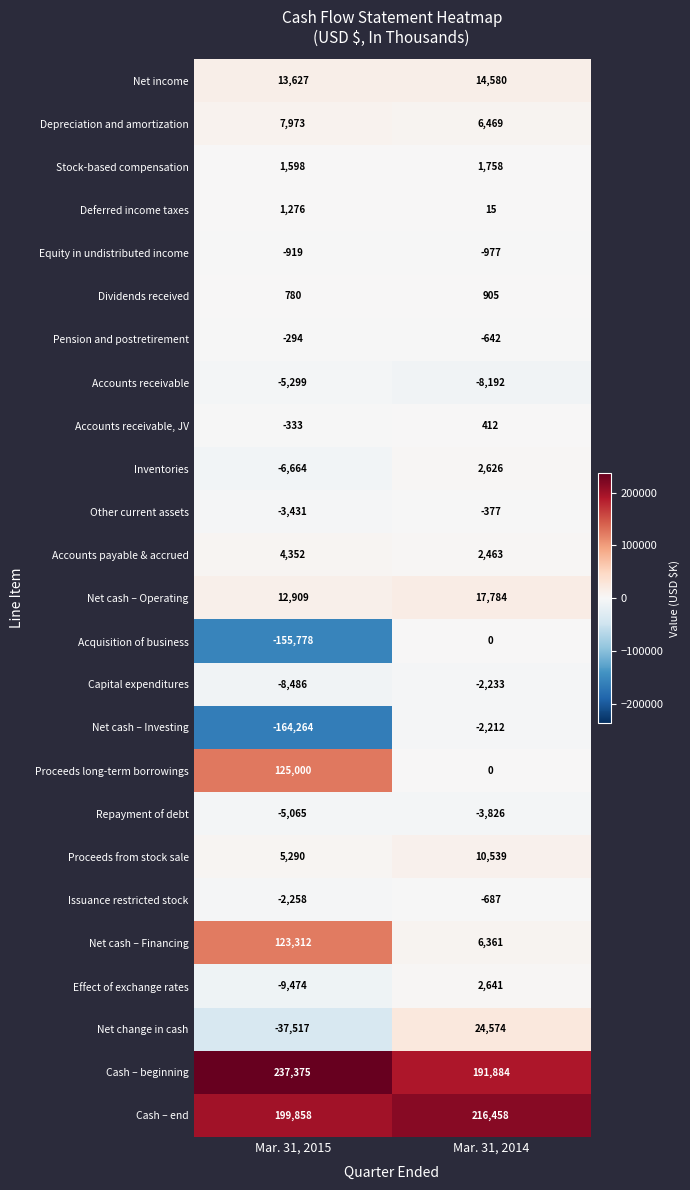

Which series has the widest spread of values?

Net cash – Investing